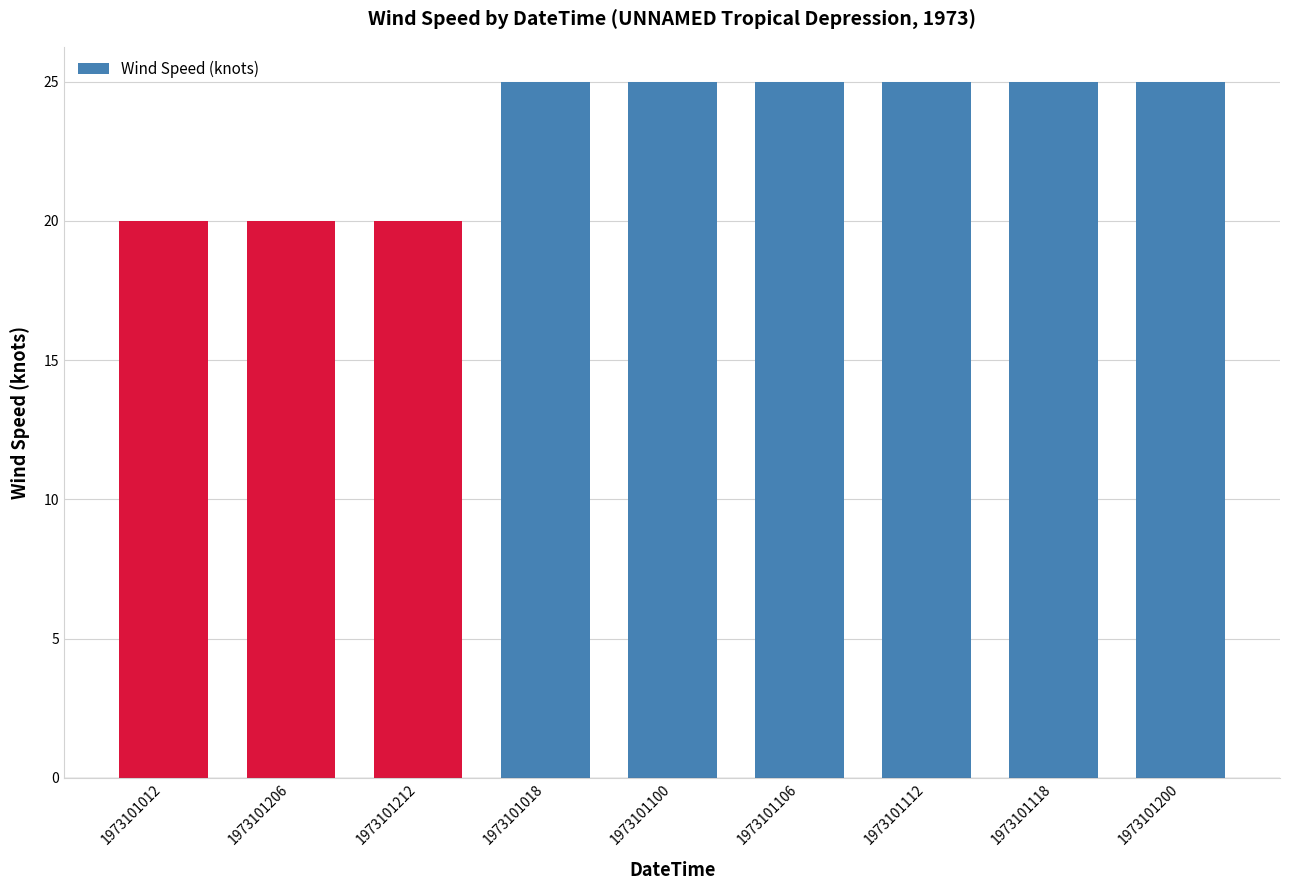

Approximately how many times larger is the value at 1973101206 compared to 1973101100?

0.8